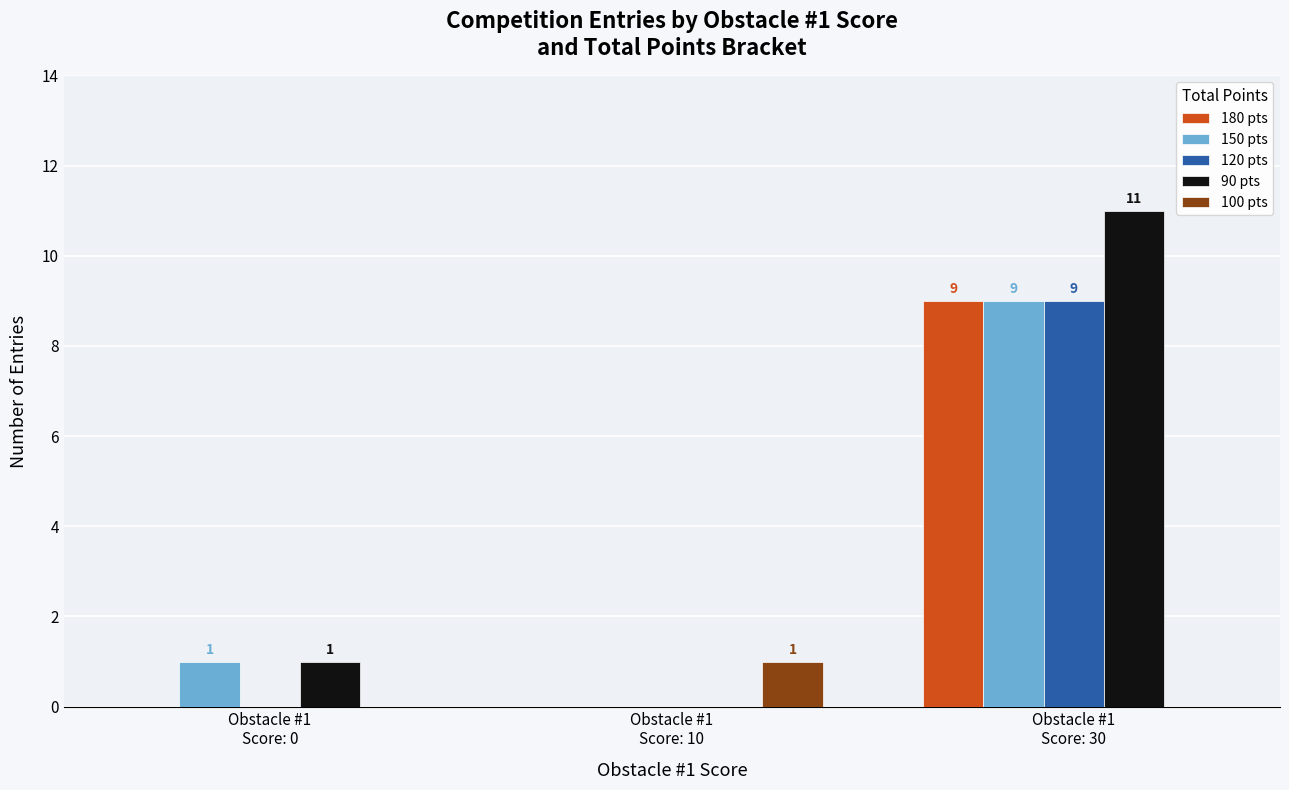

Count the number of categories in the chart.

3